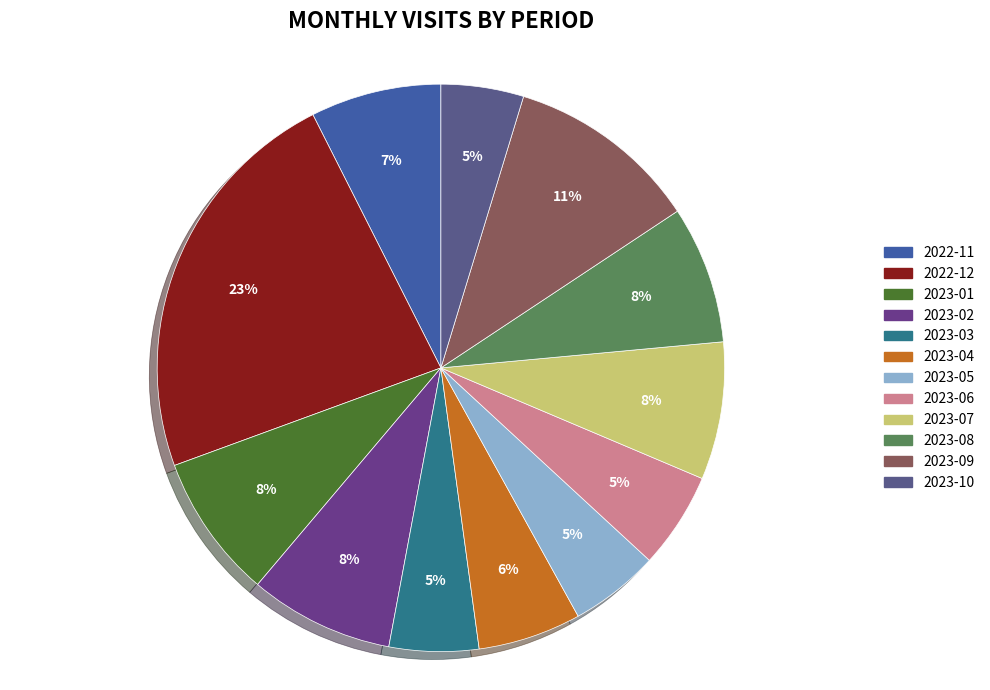

Which has a higher value, 2023-09 or 2023-07?

2023-09